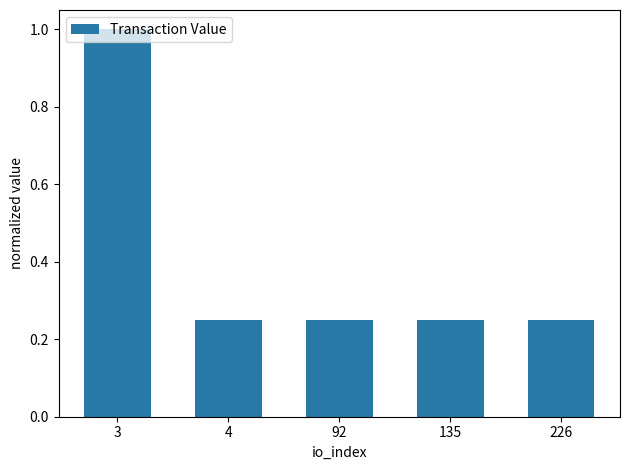

What is the average value?

0.4